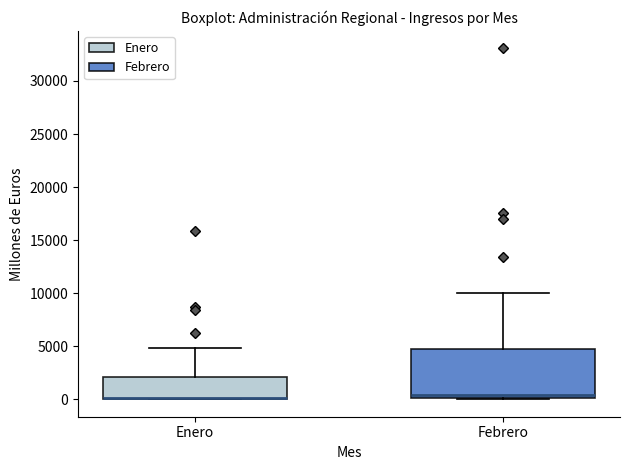

Reading left to right, transcribe this box plot: for each box, give where its median line is, the range the box spans, and where its two whiskers end, as read against the y-axis. The values are not printed on the chart, so give them approximately, as read against the axis.

Enero: median 0 (drawn on the box's lower edge), box 0 to 2000, whiskers 0 to 5000
Febrero: median 500, box 0 to 4500, whiskers 0 (just below the box's lower edge) to 10000